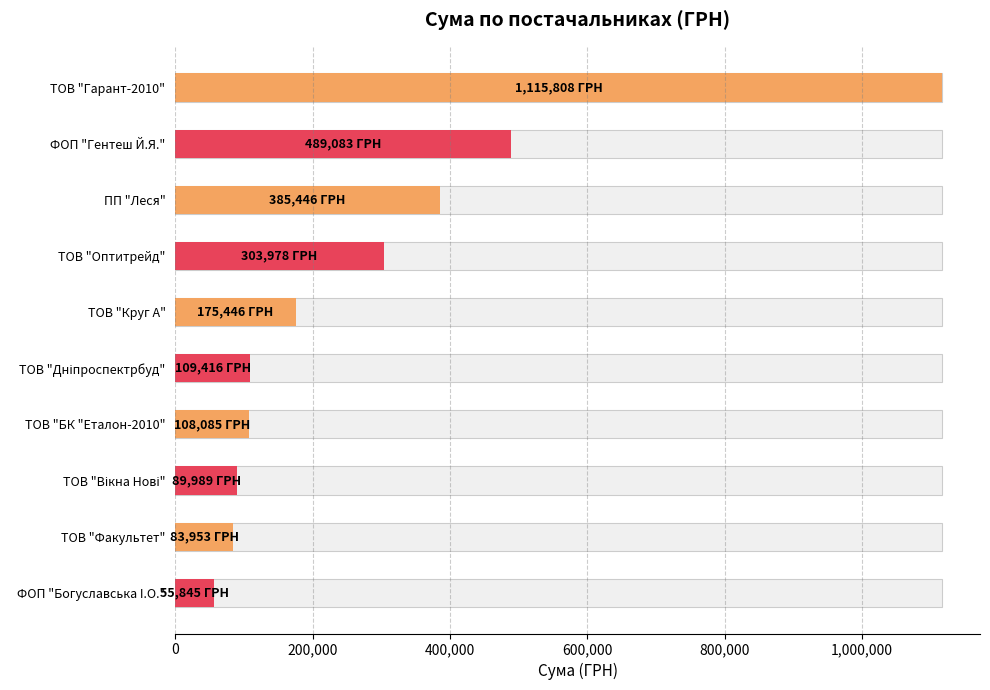

What is the smallest value displayed?

55844.6